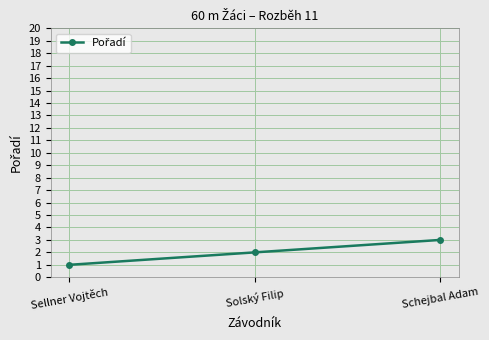

What is the maximum value shown in the chart?

3